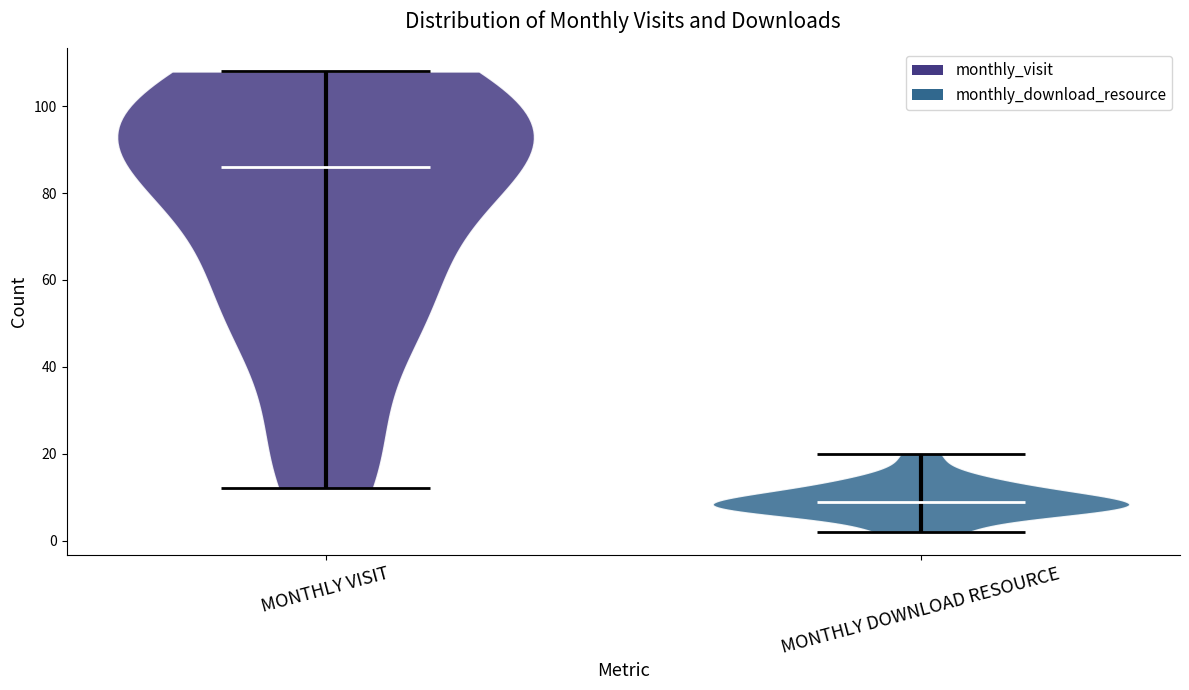

Reading left to right, read every violin against the y-axis: where its median line is, and the lowest and highest points it reaches. The values are not printed on the chart, so give them approximately, as read against the axis.

MONTHLY VISIT: median line 86, lowest point 12, highest point 108
MONTHLY DOWNLOAD RESOURCE: median line 10, lowest point 2, highest point 20